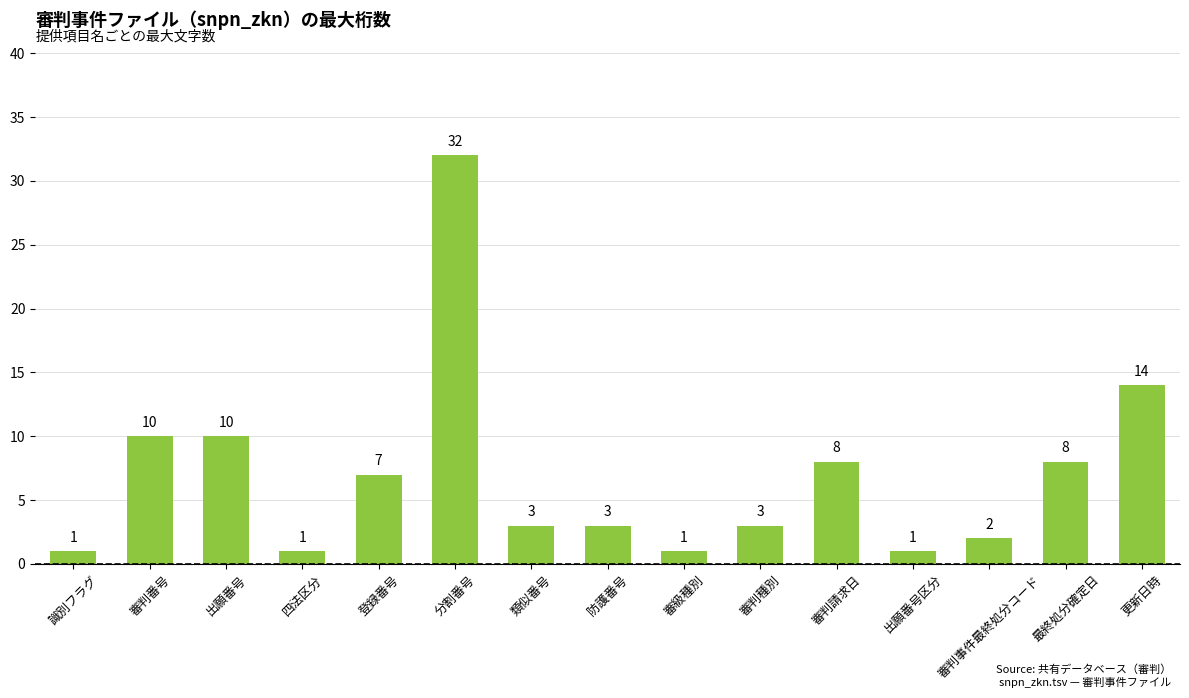

Between 四法区分 and 審判請求日, which is larger?

審判請求日